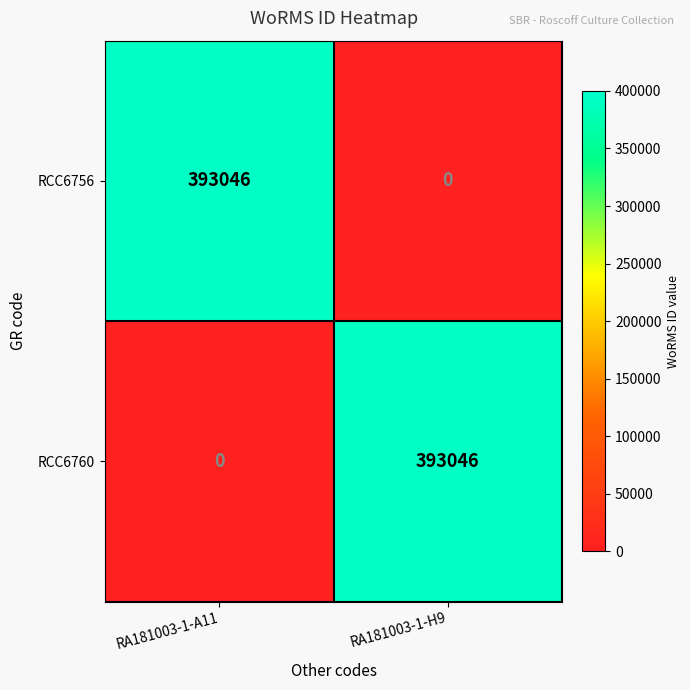

What is the total value across all series at RA181003-1-H9?

393046